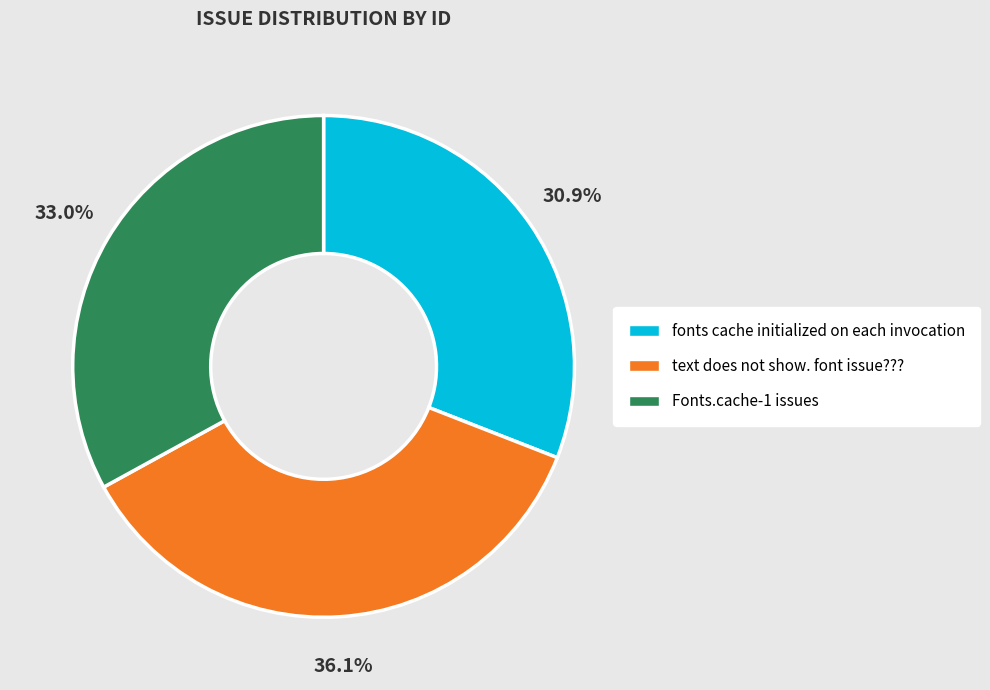

The fonts cache initialized on each invocation slice represents 39% of the pie. True or false?

False